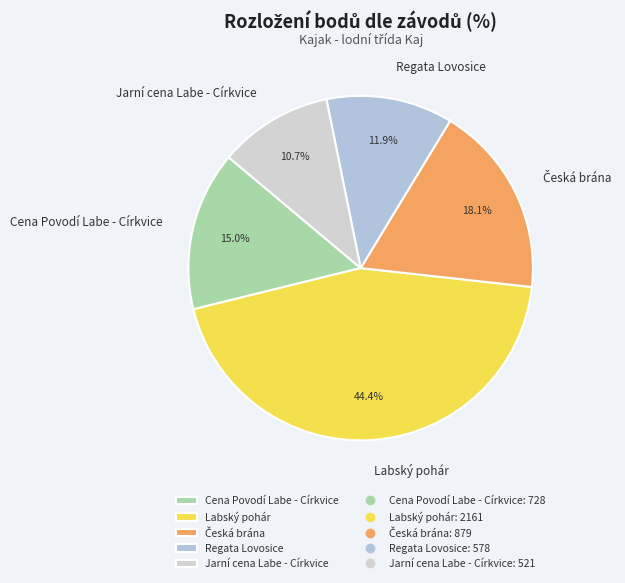

Is there a majority slice in this chart?

No